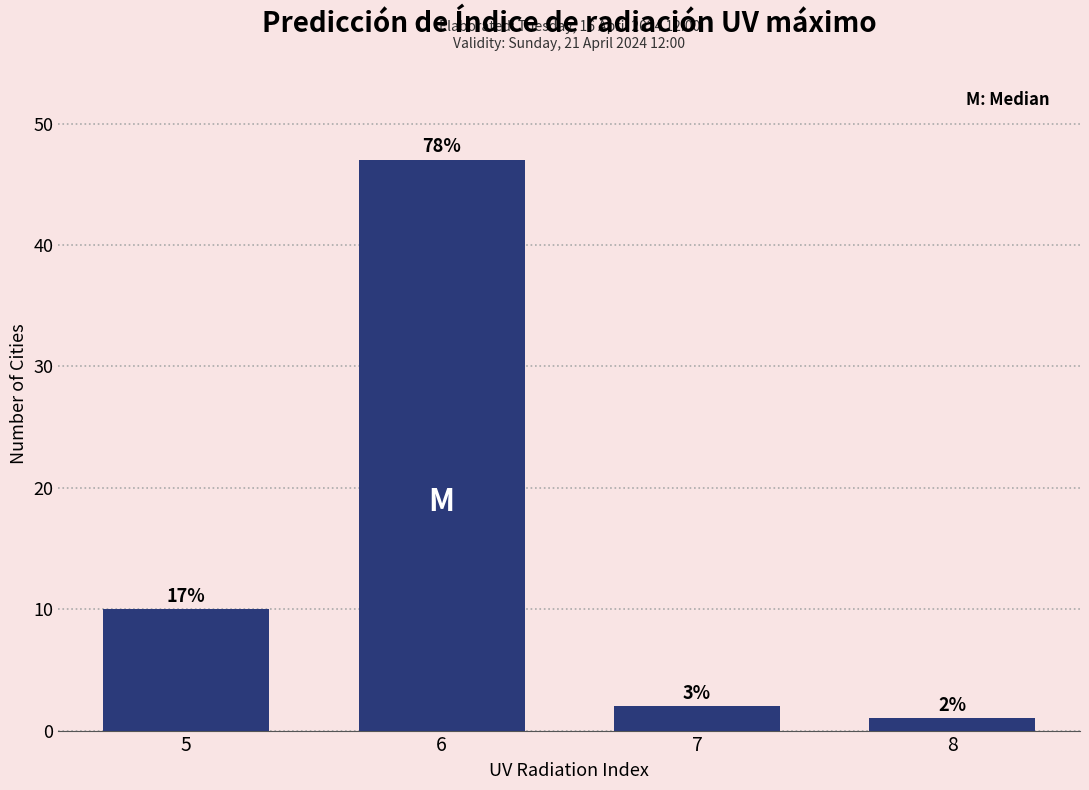

How many bars are there in total?

4